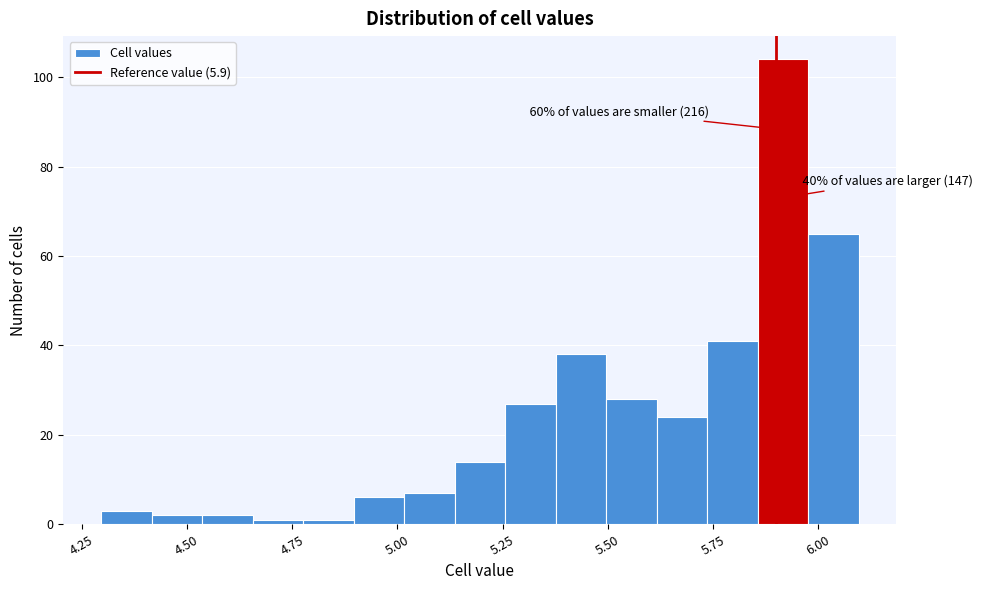

Around what value on the x-axis is the tallest bar? Give the approximate position of its centre, as read against the axis.

5.90